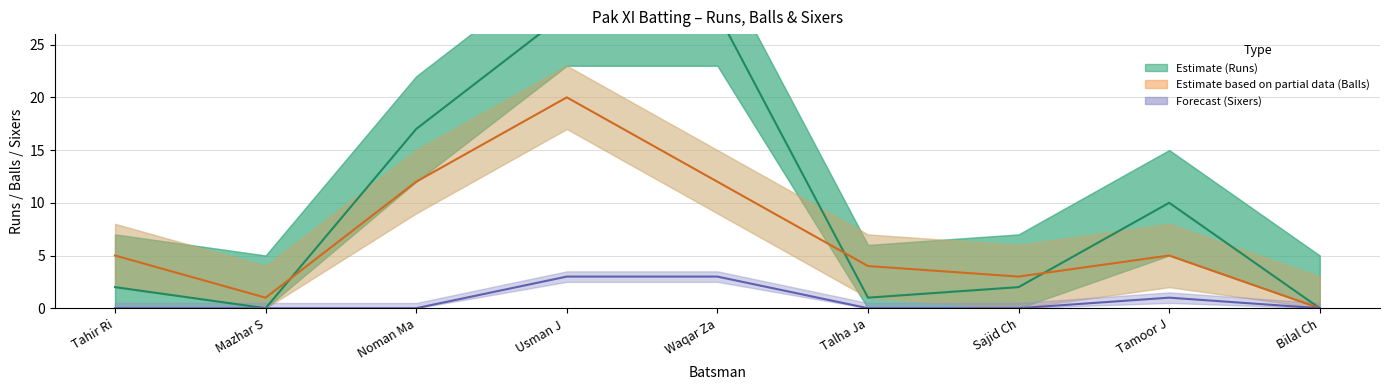

How many data points in Sixers are above 0?

3